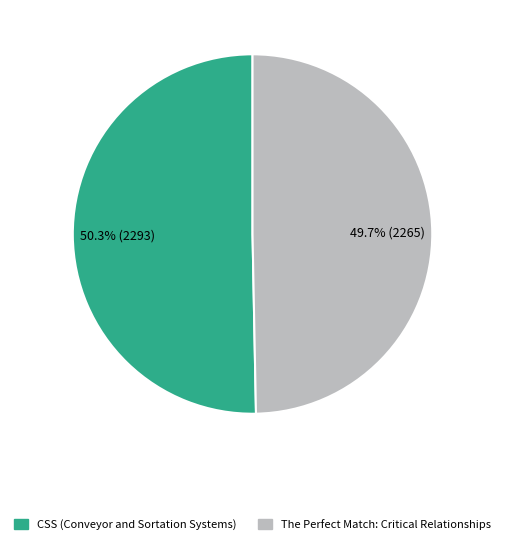

What is the smallest slice in the pie chart?

The Perfect Match: Critical Relationships